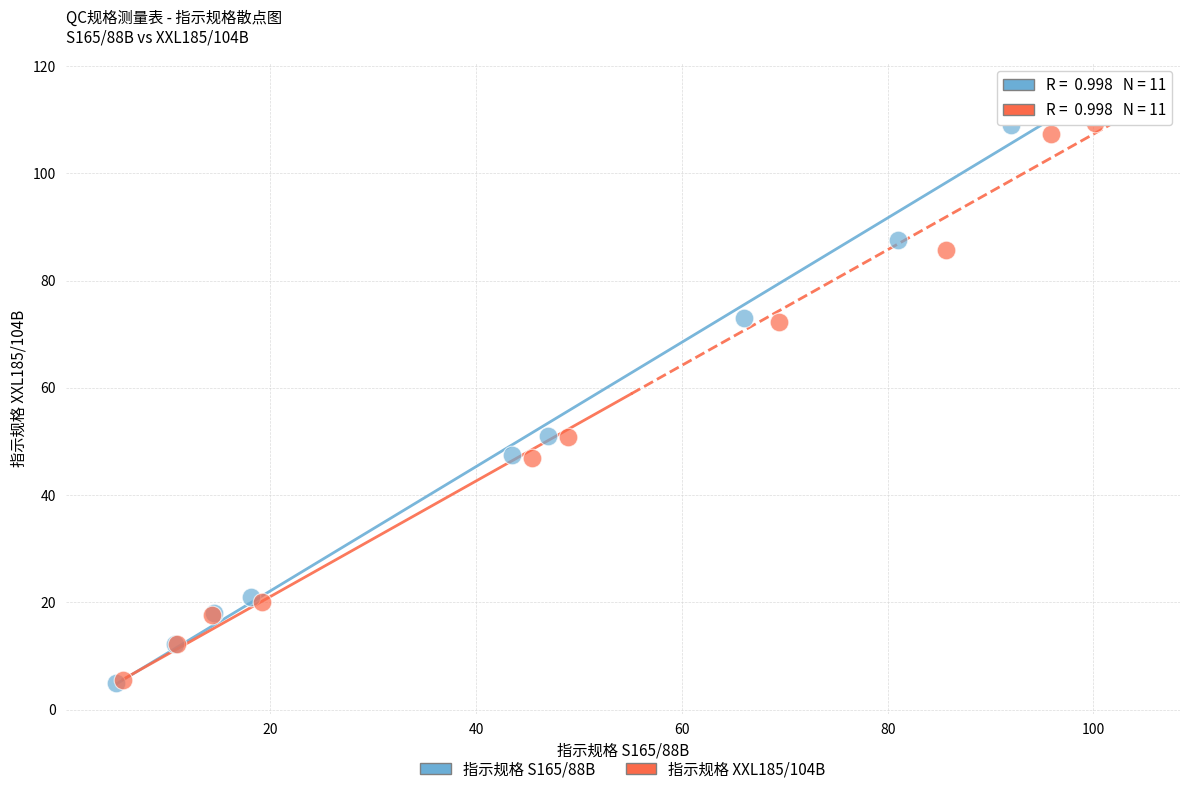

Which series has the largest Y range (max minus min)?

指示规格 S165/88B